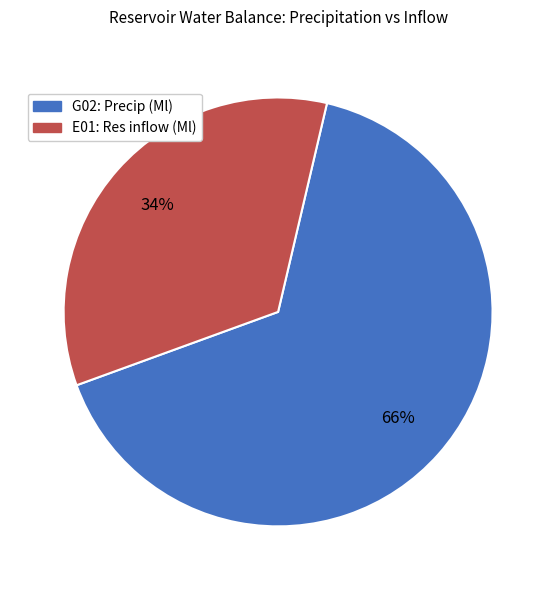

Which slice is the smallest?

E01: Res inflow (Ml)